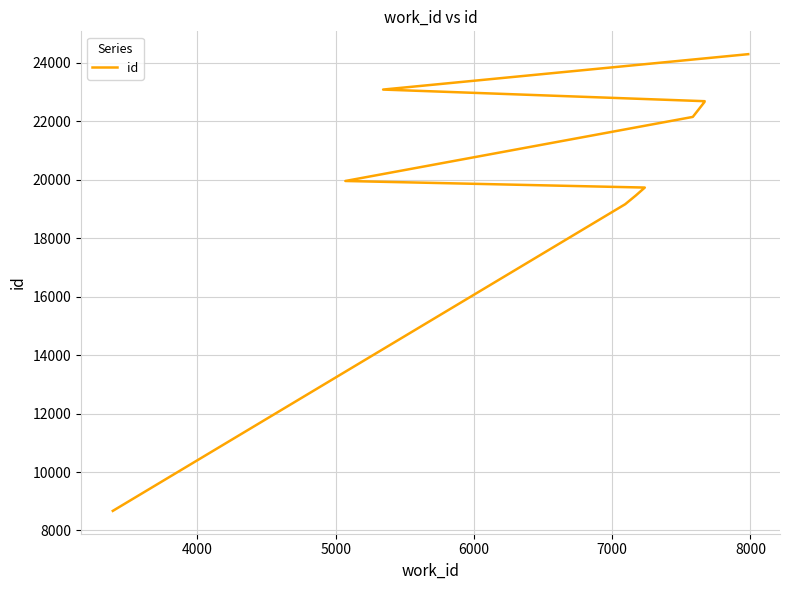

Reading left to right, what are all the values shown in this chart?

8670	19163	19462	19733	19958	22150	22657	22688	23086	24297